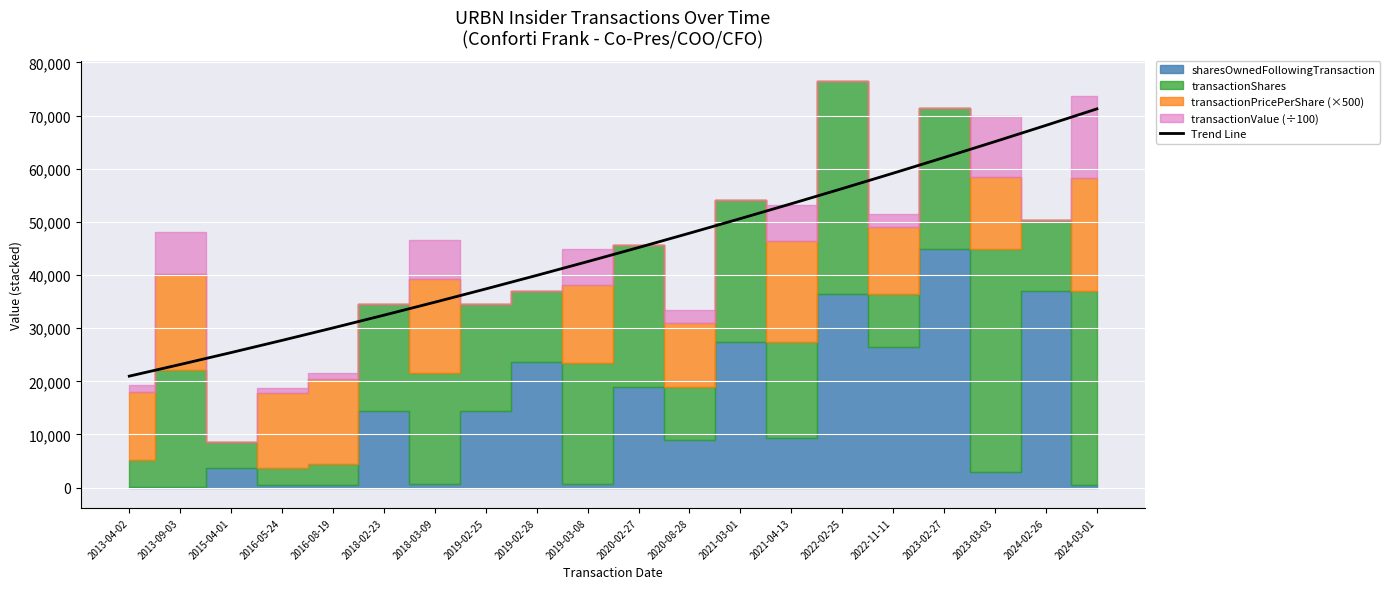

Is it true that the value at 2016-08-19 is 13511.4?

False